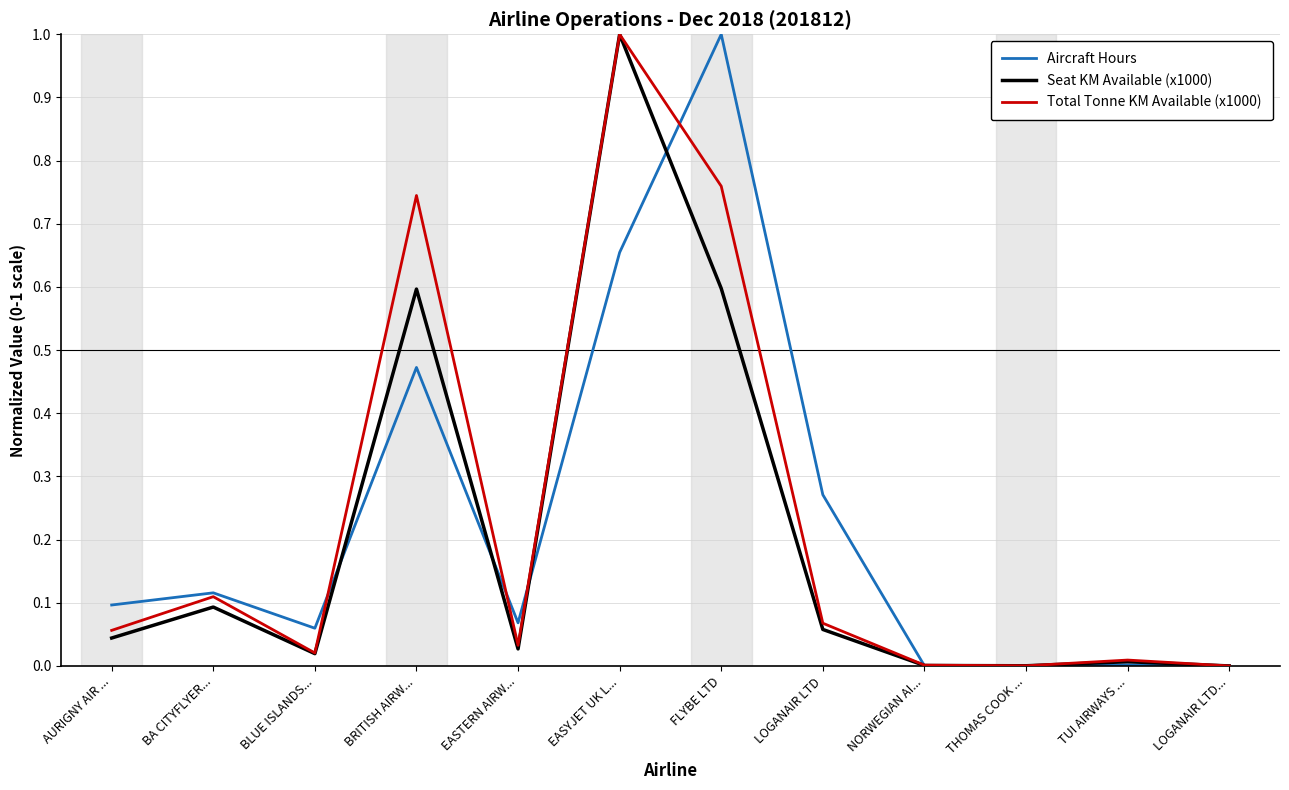

What position from the right is BLUE ISLANDS...?

10